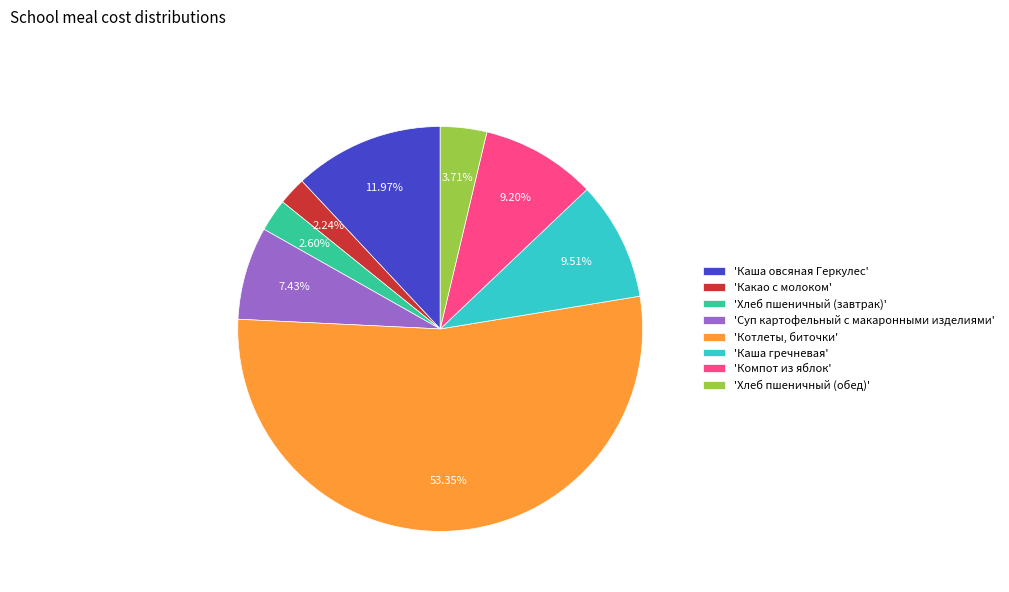

Combined, do 'Компот из яблок' and 'Какао с молоком' account for over 50%?

No